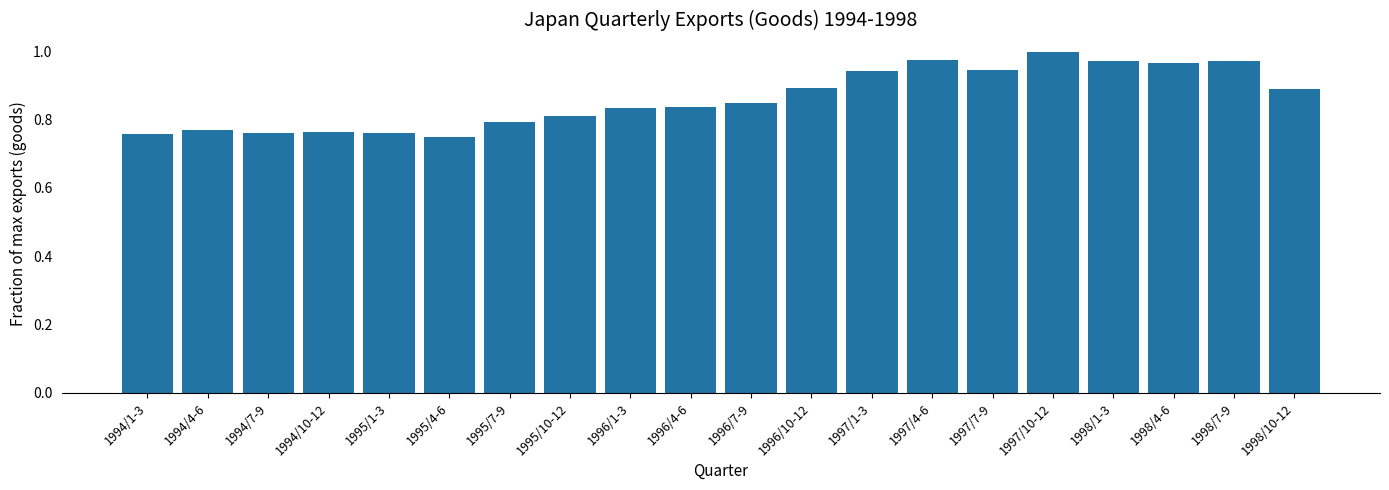

The chart shows a value of 1.0 at 1998/7-9. True or false?

True